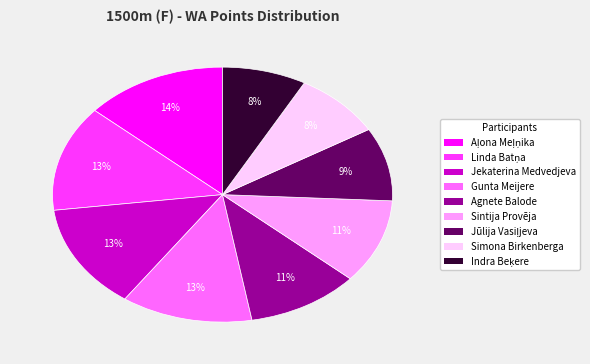

What percentage is the Agnete Balode slice, to the nearest percent?

11%